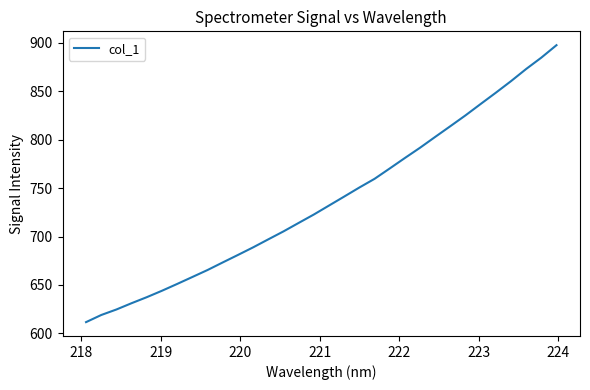

What is the minimum value shown in the chart?

611.7